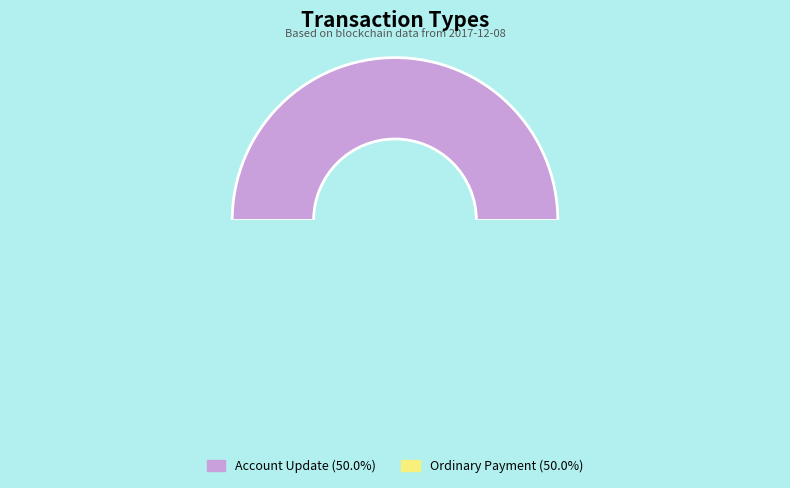

Approximately how many times larger is the value at Account Update (50.0%) compared to Ordinary Payment (50.0%)?

1.0